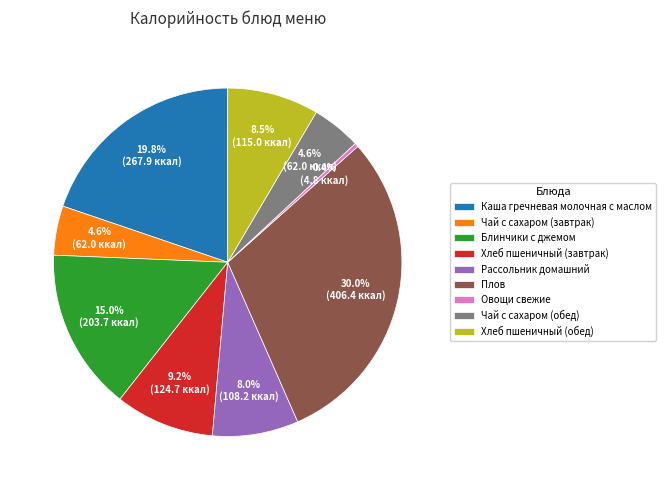

True or false: Овощи свежие accounts for 0% of the total.

True